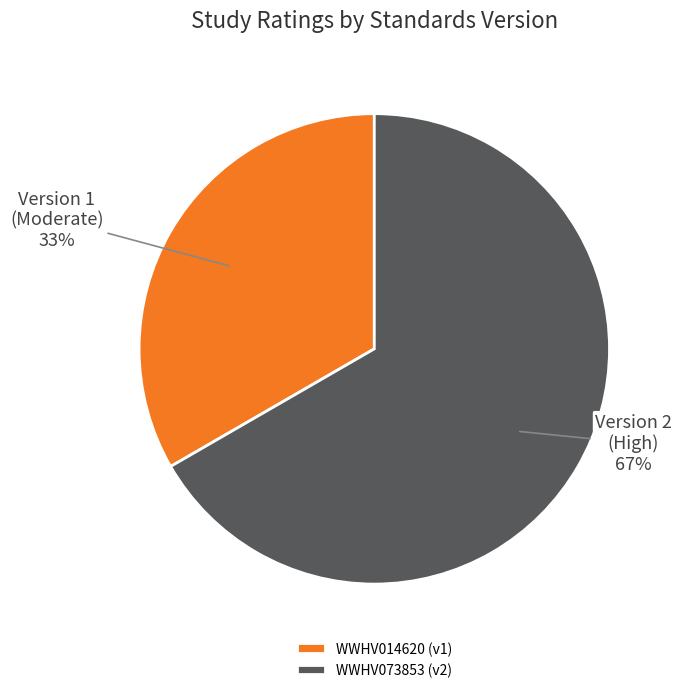

Which category has the smallest portion of the pie?

WWHV014620